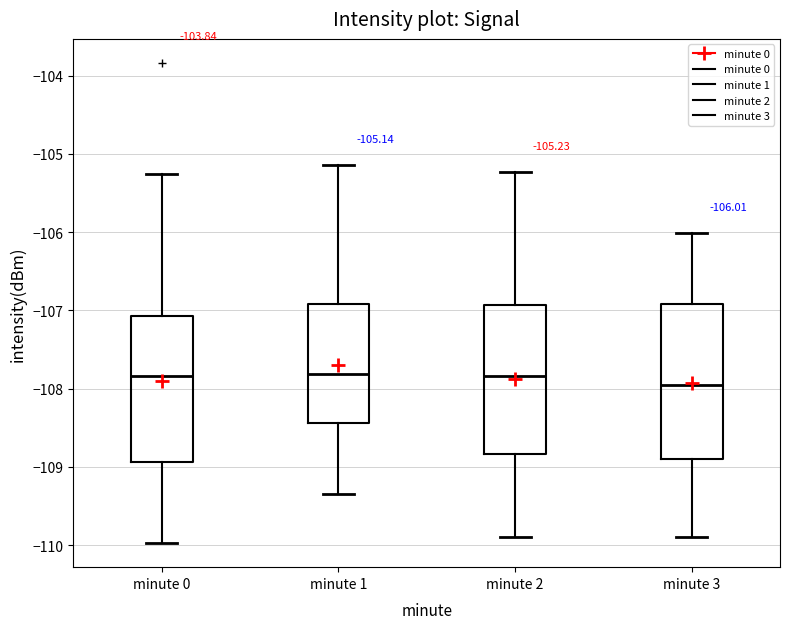

Which box's median line is the lowest?

minute 3